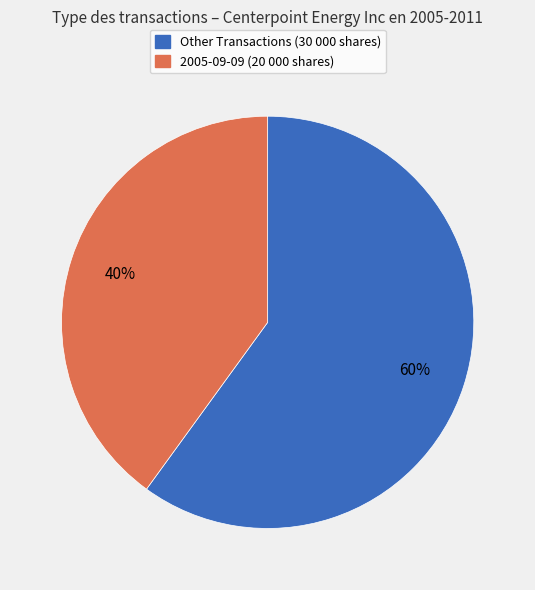

Is there any slice that represents more than half of the pie?

Yes